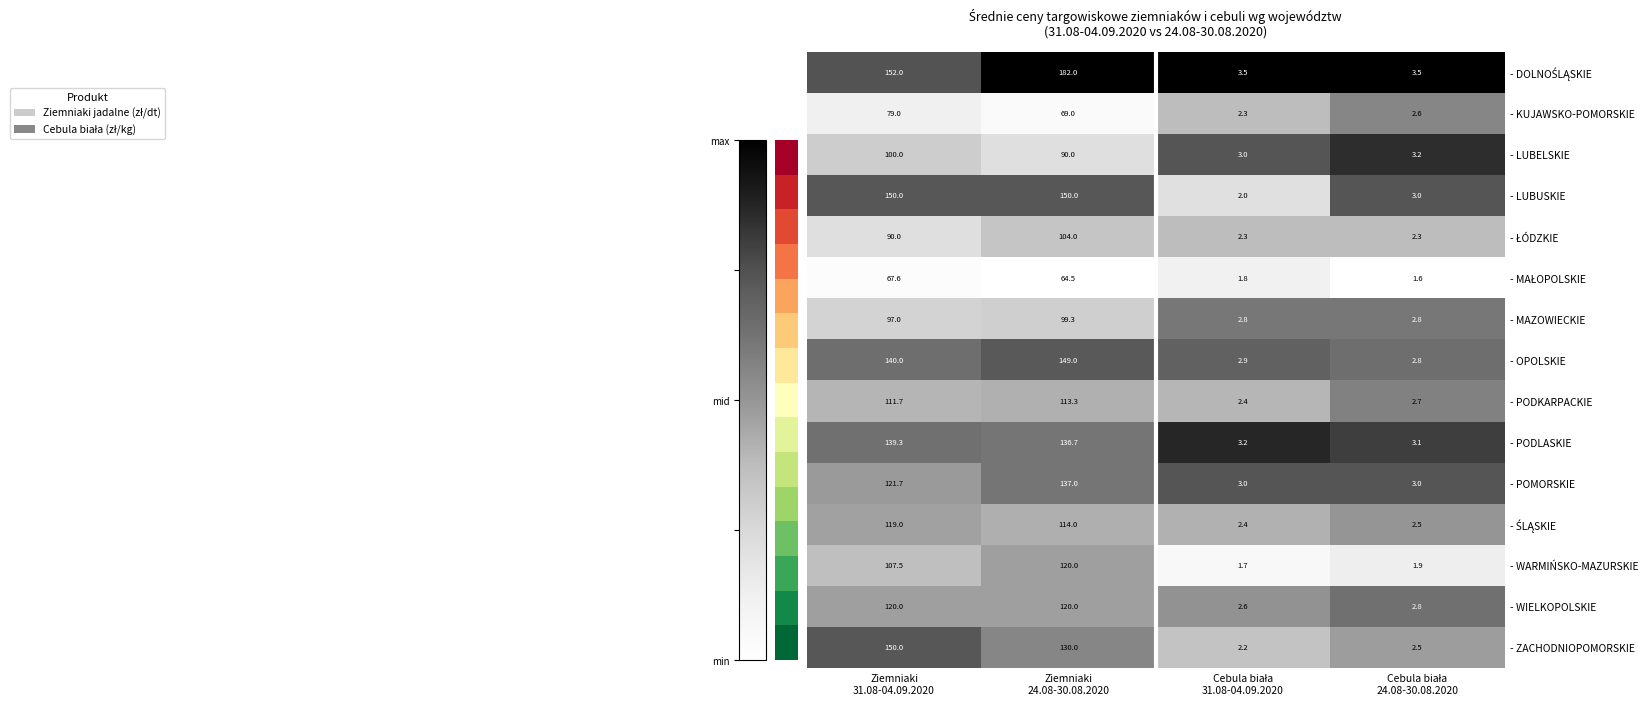

What is the smallest value displayed?

1.6